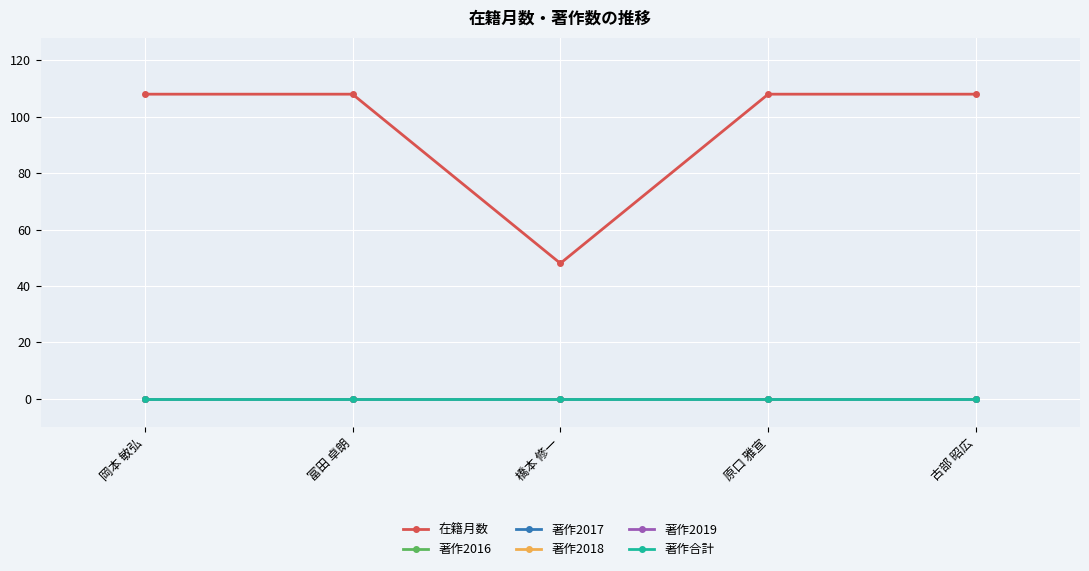

Does the chart have visible grid lines?

Yes